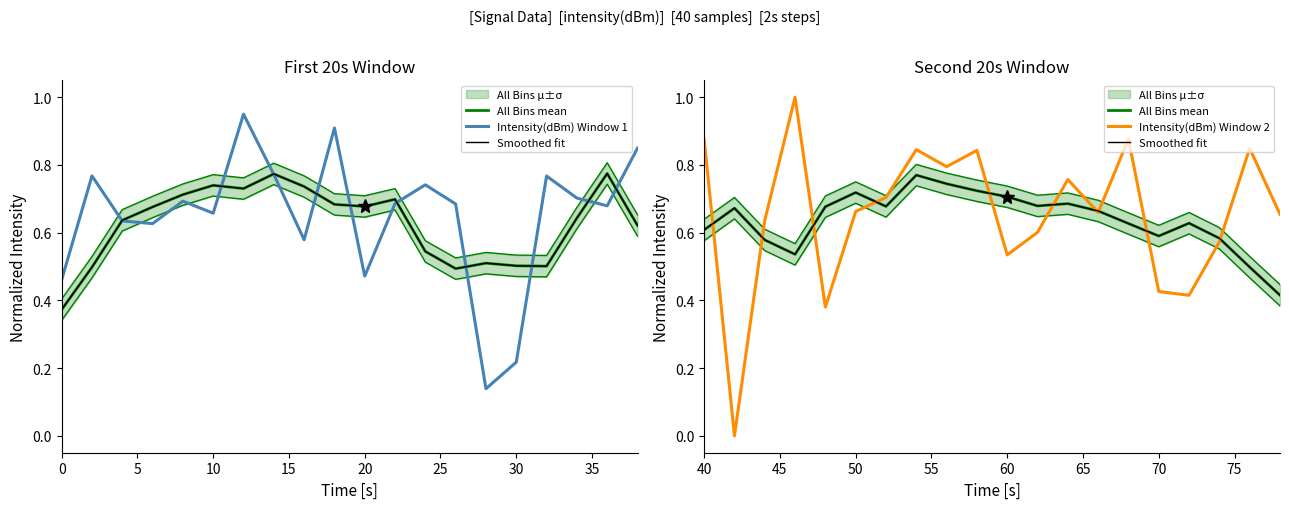

In Intensity(dBm) Window 1, how many points are higher than both neighbors (excluding endpoints)?

6